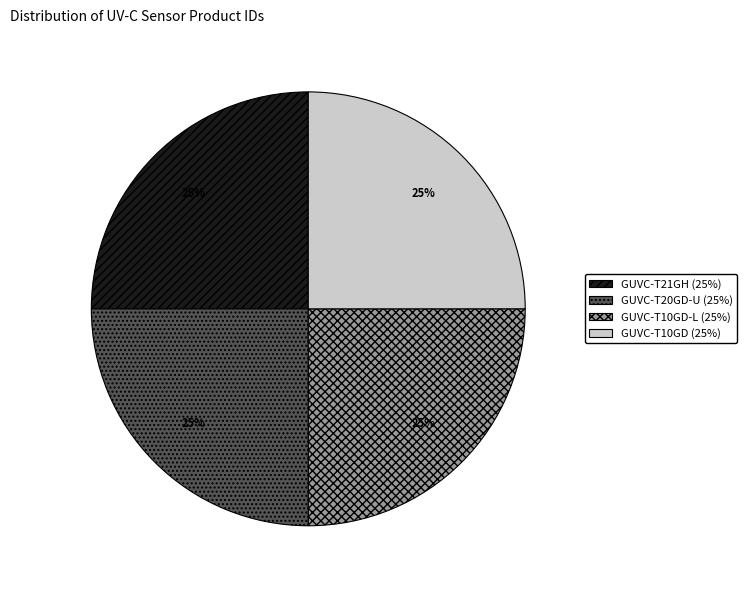

Is there a majority slice in this chart?

No